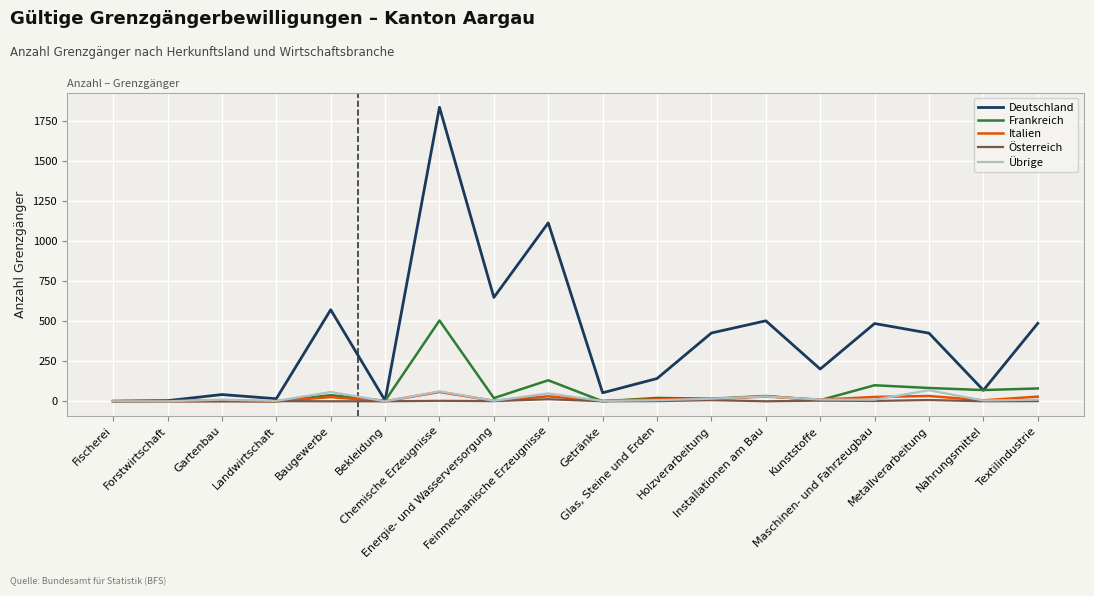

In Frankreich, how many points are lower than both neighbors (excluding endpoints)?

7